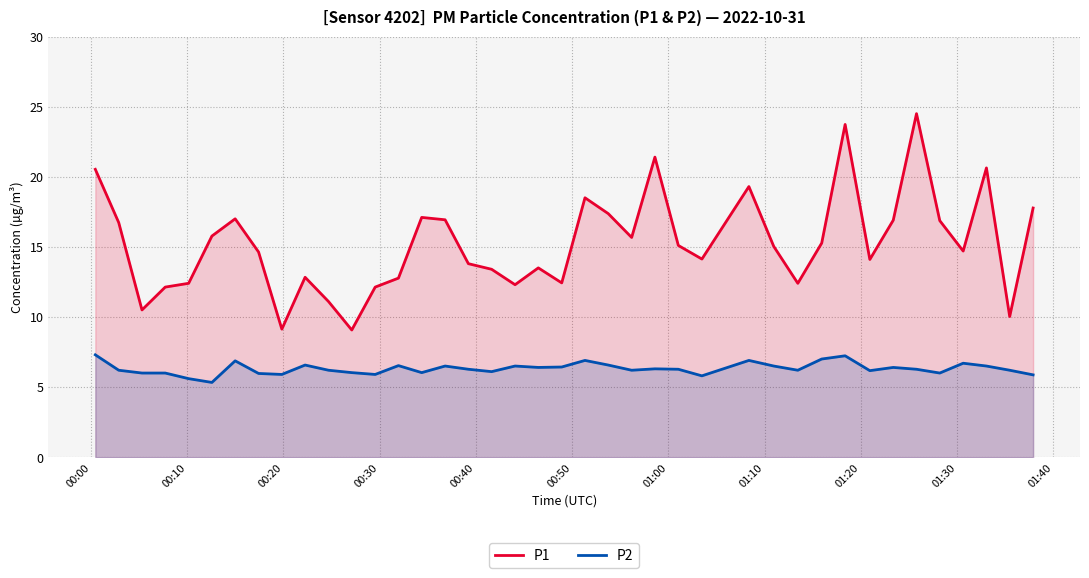

Which series has the largest total across all categories?

P1